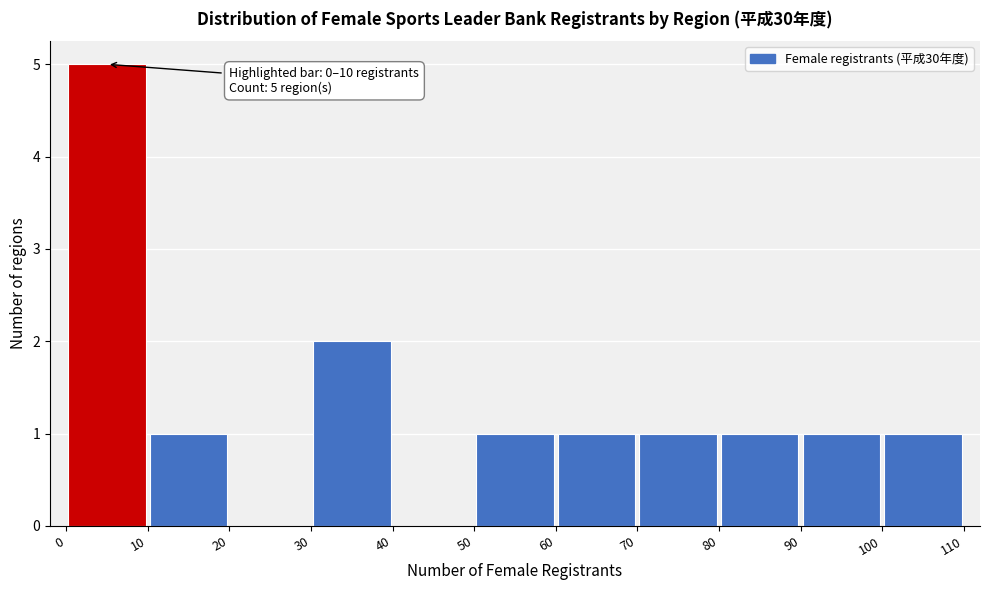

Over which range of the x-axis is the bar tallest?

0 to 10